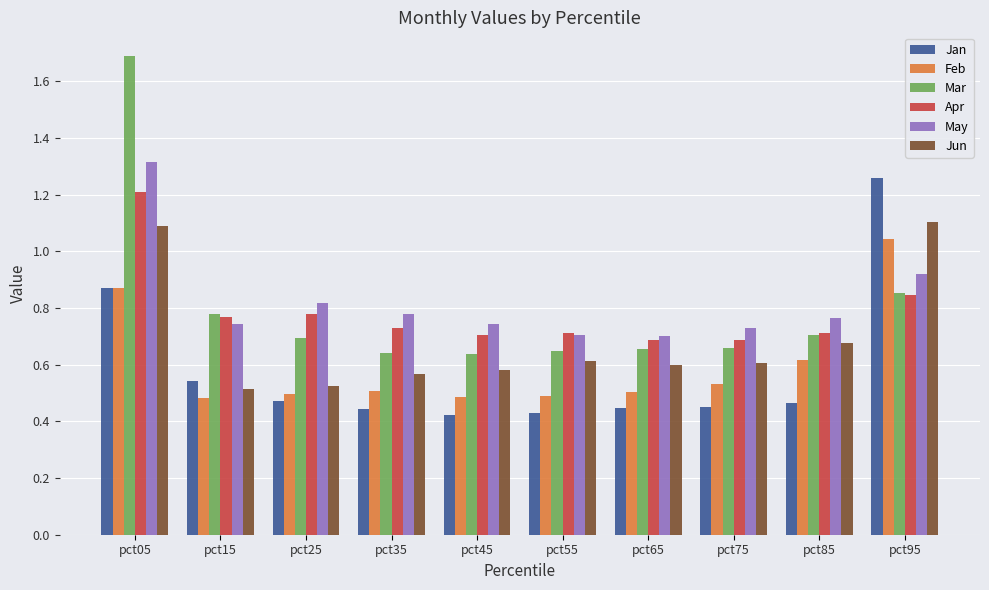

Count the Apr values in the range 0 to 1.

9